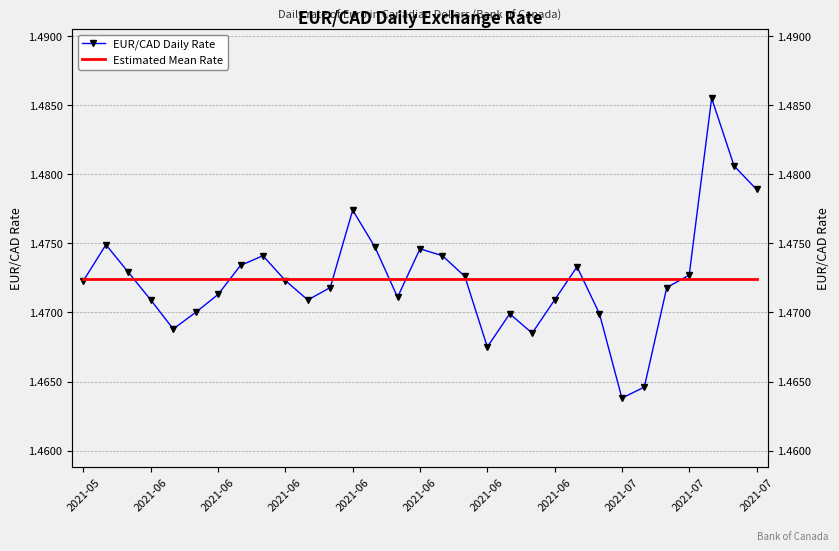

True or false: Estimated Mean Rate has more than 1 interior local peaks.

False